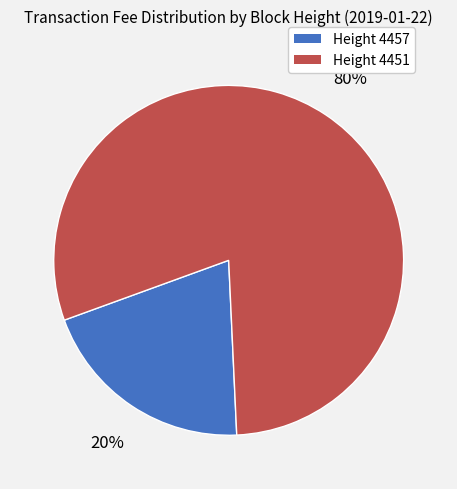

To the nearest percent, what is the average slice percentage?

50%